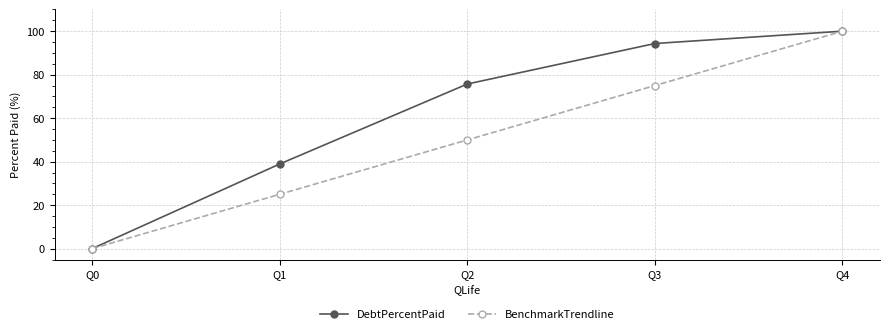

What is the difference between the maximum and second lowest values in the DebtPercentPaid series?

61.1